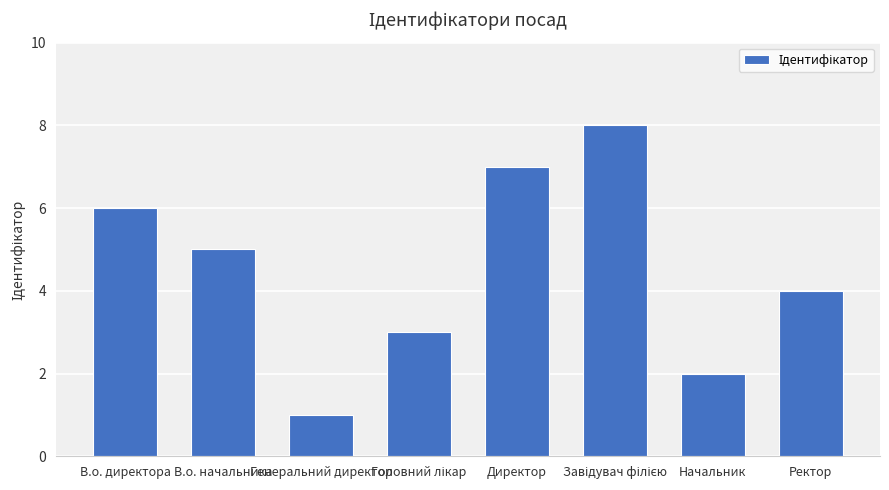

How many bars are there in total?

8